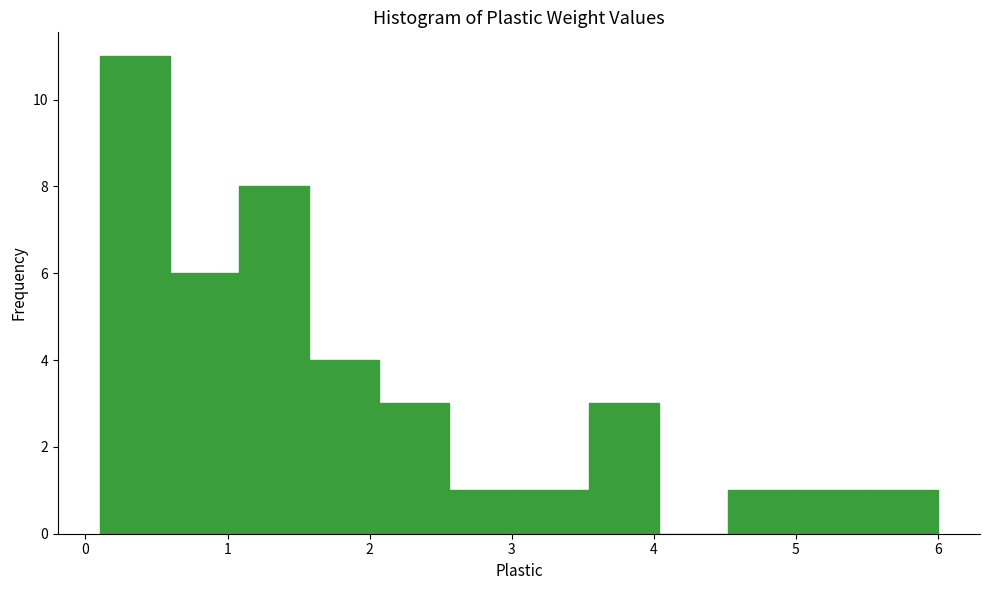

Reading left to right, transcribe this chart: for each bar, give the range it covers on the x-axis and its height. Neither the bar edges nor the heights are printed on the chart, so give them approximately, as read against the axes.

0.1 to 0.6: 11
0.6 to 1.1: 6
1.1 to 1.6: 8
1.6 to 2.1: 4
2.1 to 2.6: 3
2.6 to 3.1: 1
3.1 to 3.5: 1
3.5 to 4.0: 3
4.0 to 4.5: 0
4.5 to 5.0: 1
5.0 to 5.5: 1
5.5 to 6.0: 1